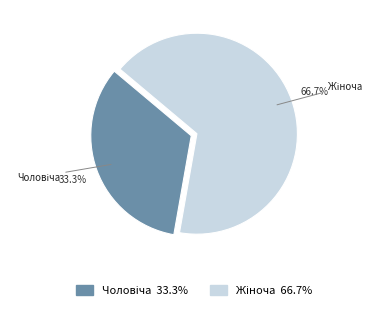

Is there any slice that represents more than half of the pie?

Yes